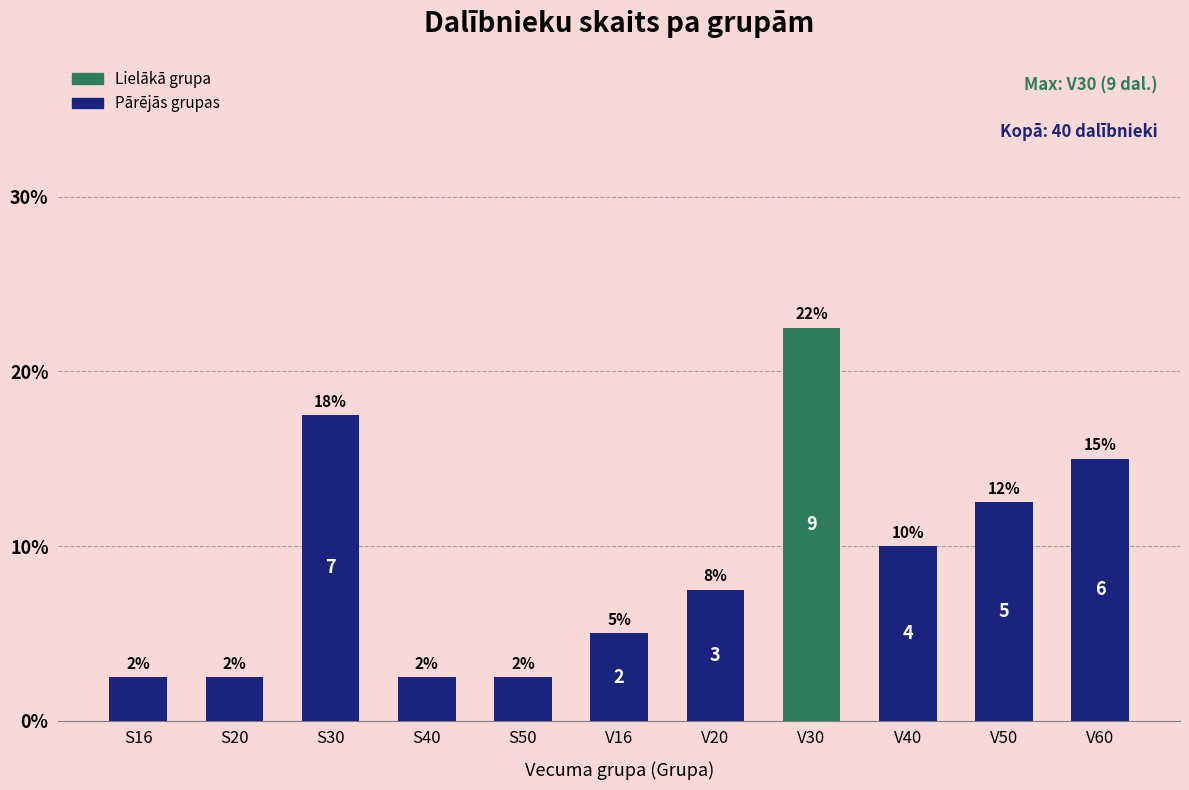

List the labels in order of value, largest first.

V30, S30, V60, V50, V40, V20, V16, S16, S20, S40, S50